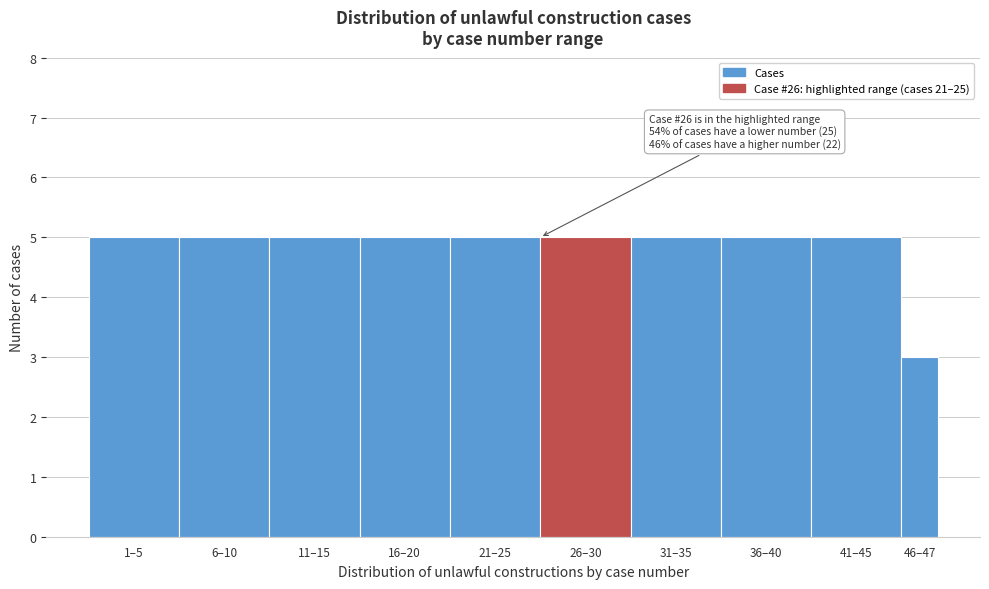

Reading left to right, extract all data points from this chart.

5	5	5	5	5	5	5	5	5	3